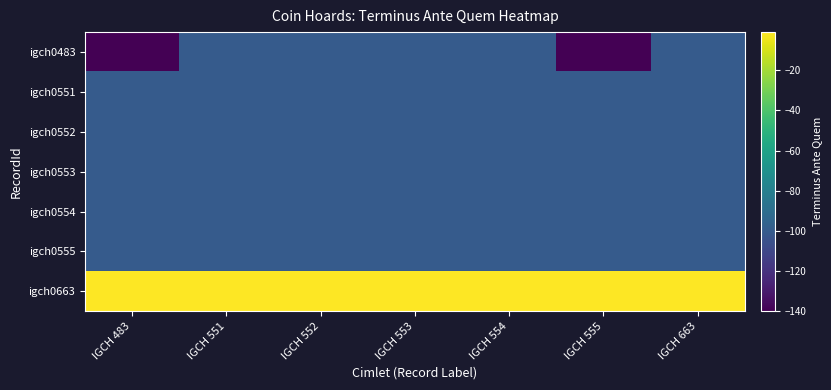

Reading right to left, extract all data points from this chart.

igch0483: IGCH 663=-100	IGCH 555=-140	IGCH 554=-100	IGCH 553=-100	IGCH 552=-100	IGCH 551=-100	IGCH 483=-140
igch0551: IGCH 663=-100	IGCH 555=-100	IGCH 554=-100	IGCH 553=-100	IGCH 552=-100	IGCH 551=-100	IGCH 483=-100
igch0552: IGCH 663=-100	IGCH 555=-100	IGCH 554=-100	IGCH 553=-100	IGCH 552=-100	IGCH 551=-100	IGCH 483=-100
igch0553: IGCH 663=-100	IGCH 555=-100	IGCH 554=-100	IGCH 553=-100	IGCH 552=-100	IGCH 551=-100	IGCH 483=-100
igch0554: IGCH 663=-100	IGCH 555=-100	IGCH 554=-100	IGCH 553=-100	IGCH 552=-100	IGCH 551=-100	IGCH 483=-100
igch0555: IGCH 663=-100	IGCH 555=-100	IGCH 554=-100	IGCH 553=-100	IGCH 552=-100	IGCH 551=-100	IGCH 483=-100
igch0663: IGCH 663=-1	IGCH 555=-1	IGCH 554=-1	IGCH 553=-1	IGCH 552=-1	IGCH 551=-1	IGCH 483=-1